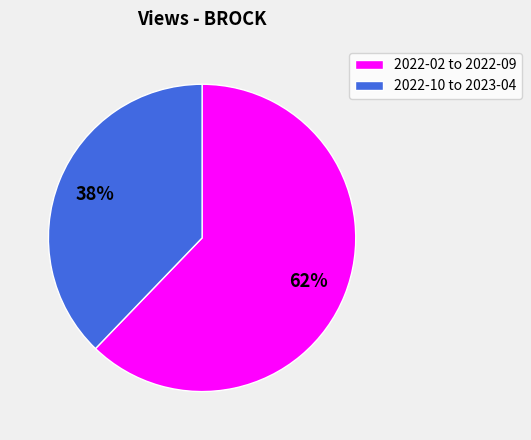

To the nearest percent, what is the difference between the largest and smallest slice percentages?

24%